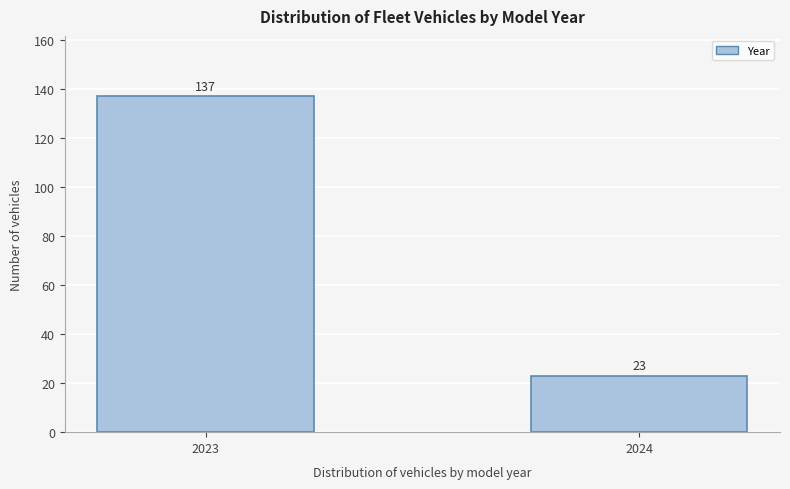

Reading left to right, what are all the values shown in this chart?

2023=137	2024=23